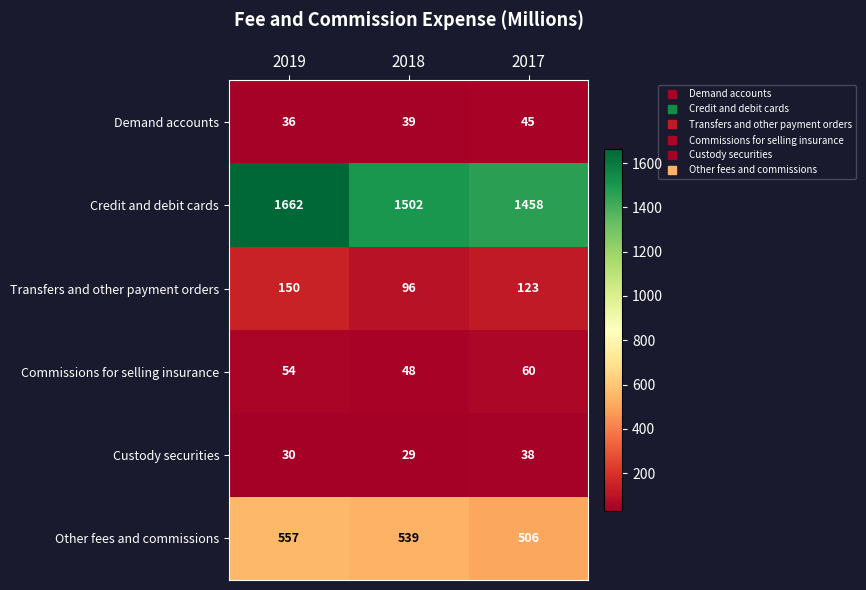

Reading left to right, transcribe all the data shown in this chart.

Demand accounts: 2019=36	2018=39	2017=45
Credit and debit cards: 2019=1662	2018=1502	2017=1458
Transfers and other payment orders: 2019=150	2018=96	2017=123
Commissions for selling insurance: 2019=54	2018=48	2017=60
Custody securities: 2019=30	2018=29	2017=38
Other fees and commissions: 2019=557	2018=539	2017=506